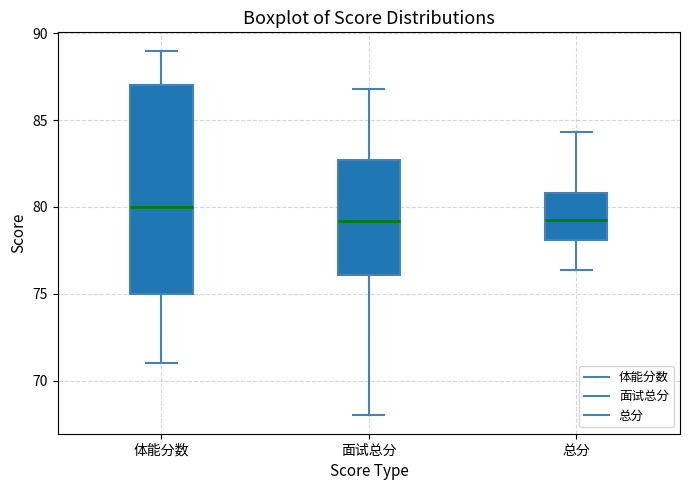

Where is the lower edge of the box for 面试总分 on the y-axis? The values are not printed on the chart, so give them approximately, as read against the axis.

76.0